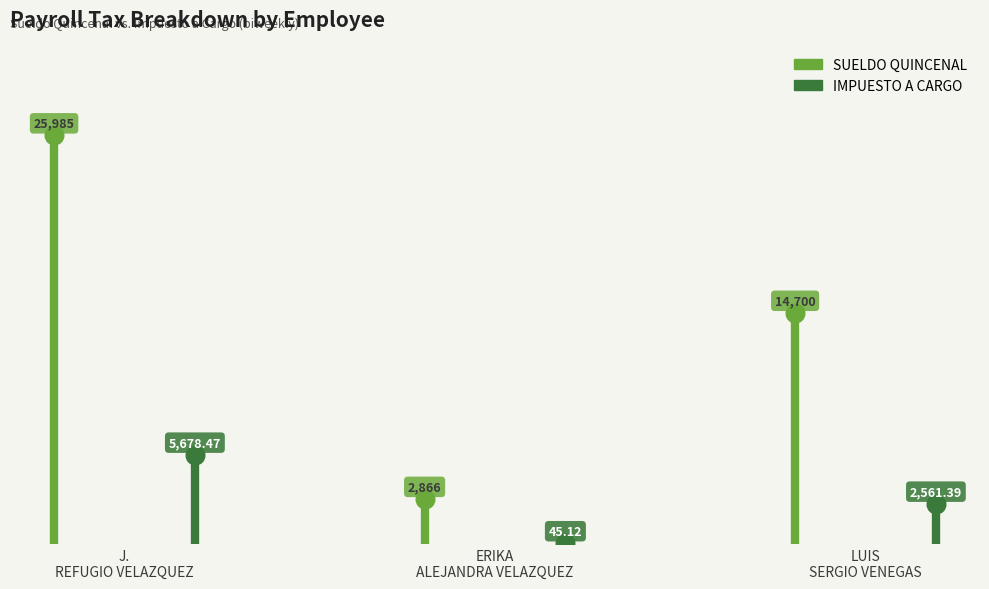

Which series has the widest spread of Y values?

SUELDO QUINCENAL